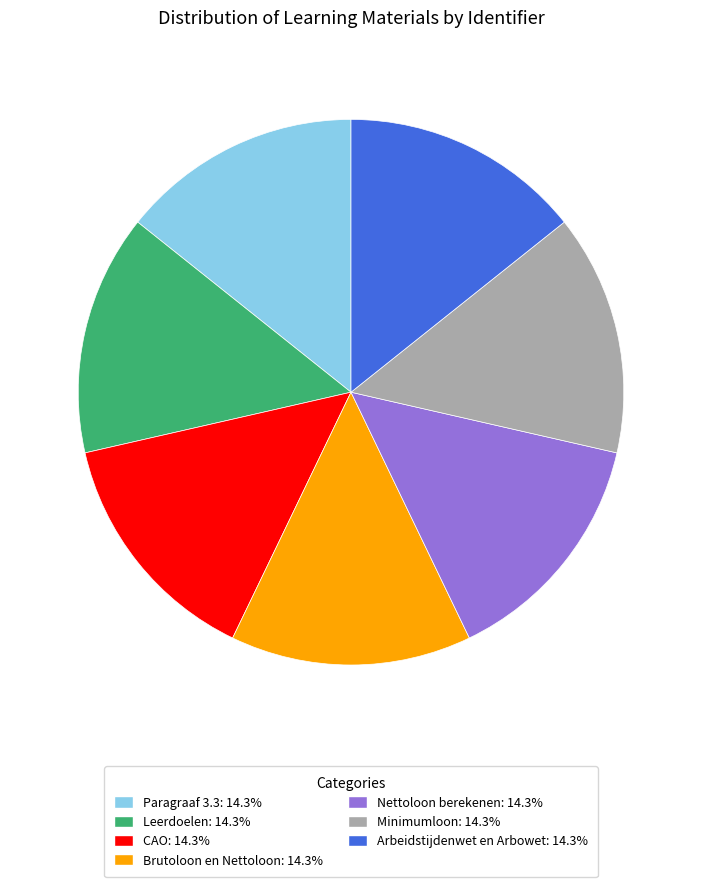

Does Leerdoelen account for over 50% of the chart?

No